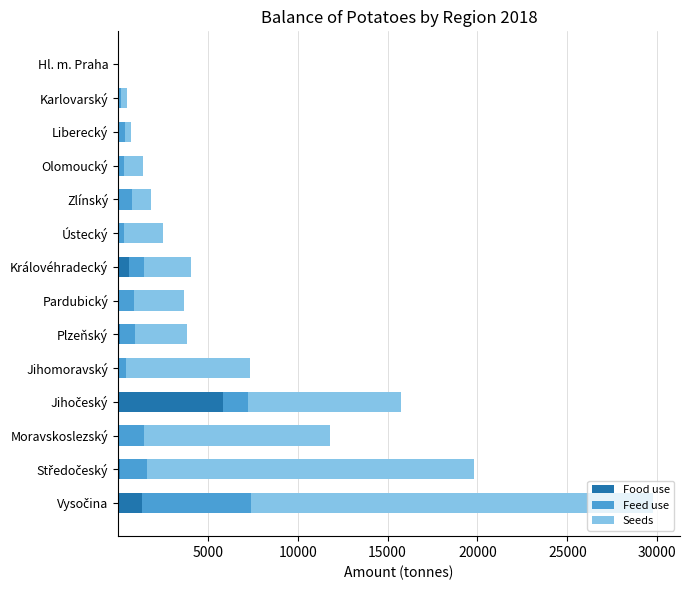

Count the number of data series in this chart.

3